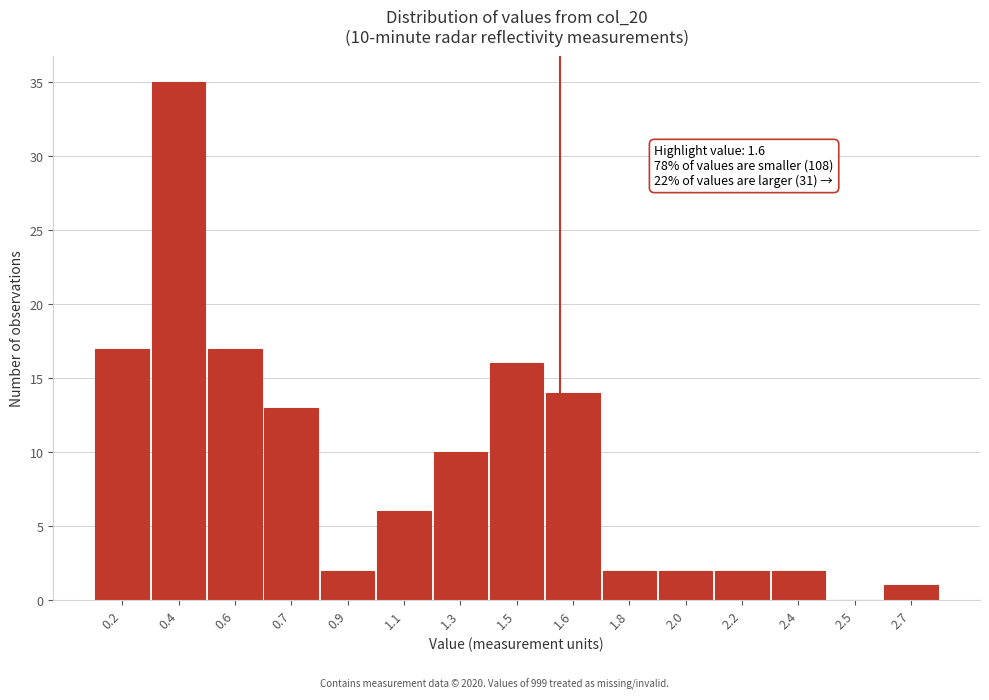

Reading right to left, extract all data points from this chart.

2.7=1	2.5=0	2.4=2	2.2=2	2.0=2	1.8=2	1.6=14	1.5=16	1.3=10	1.1=6	0.9=2	0.7=13	0.6=17	0.4=35	0.2=17